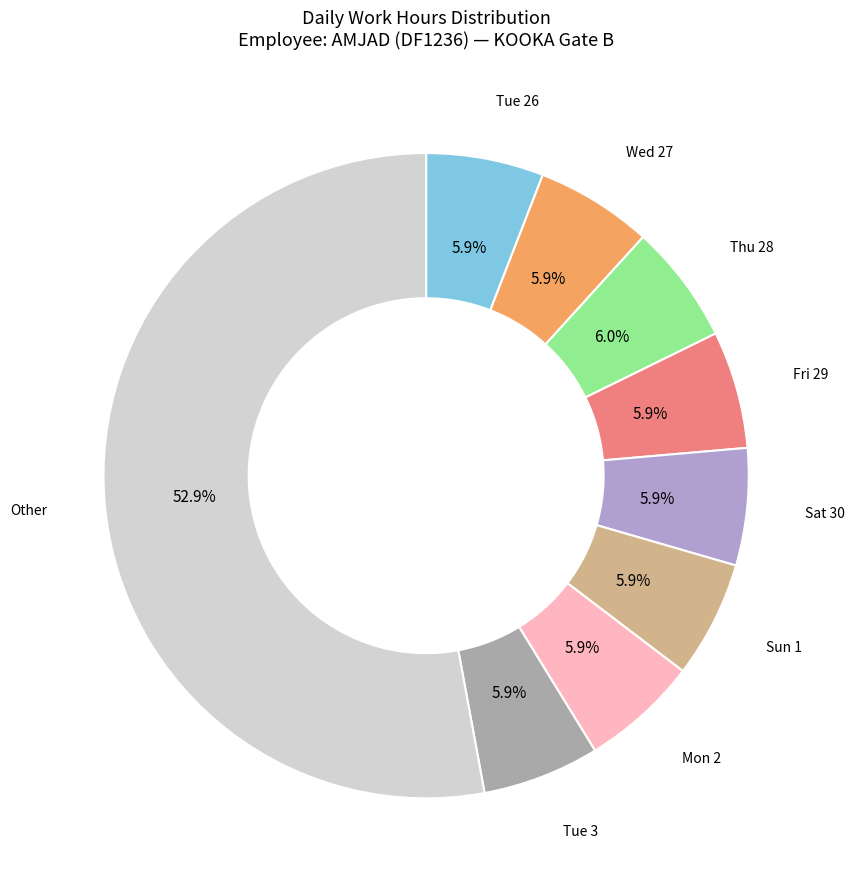

Does any single category account for the majority?

Yes